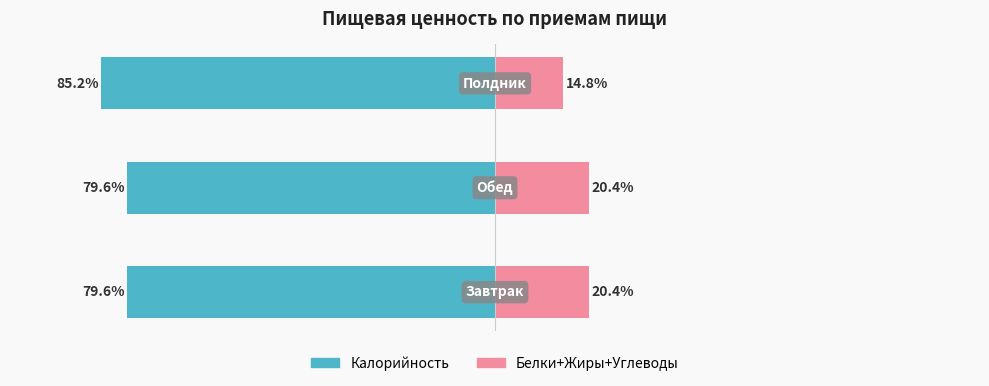

Does the chart contain stacked bars?

No